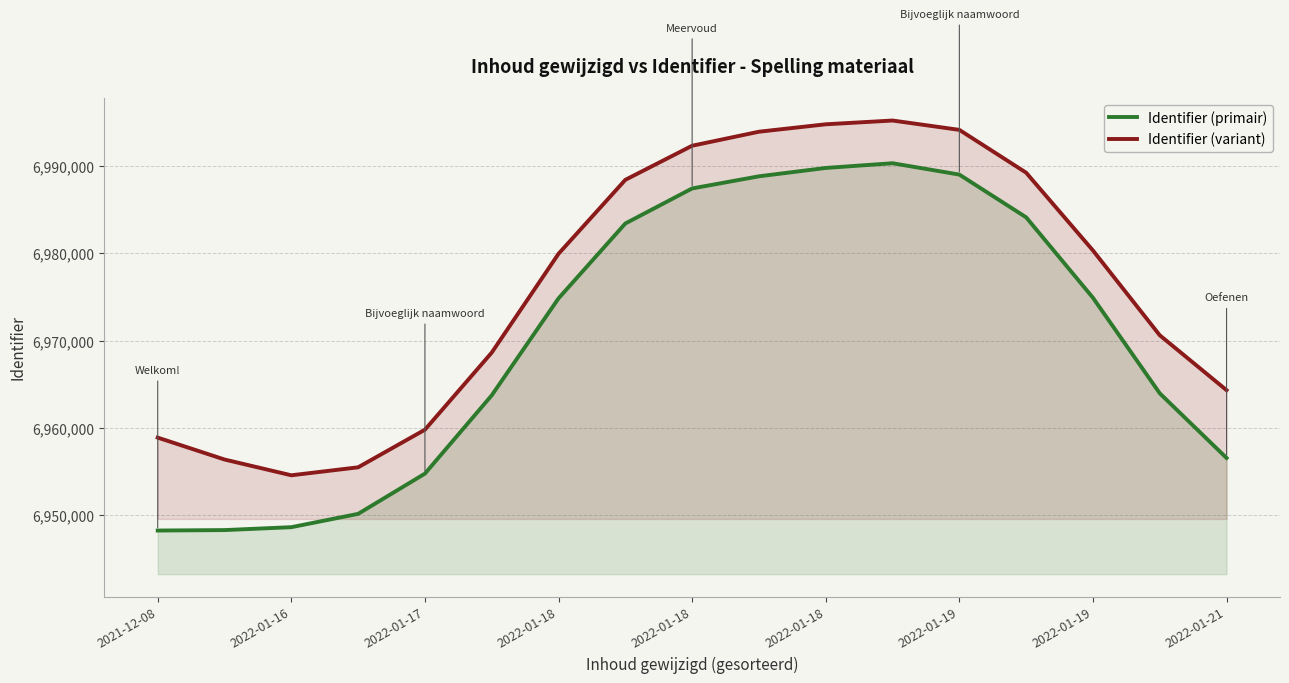

At how many categories does at least one series exceed 6964426?

11